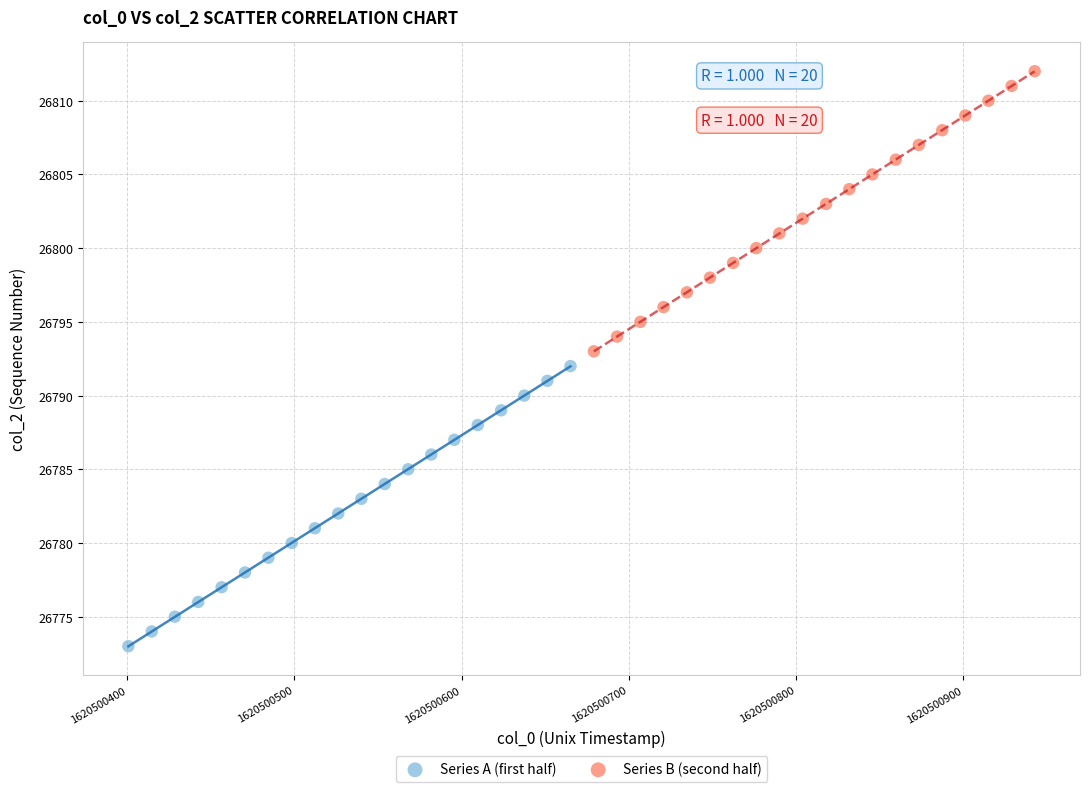

Which series contains the highest Y value?

Series B (second half)